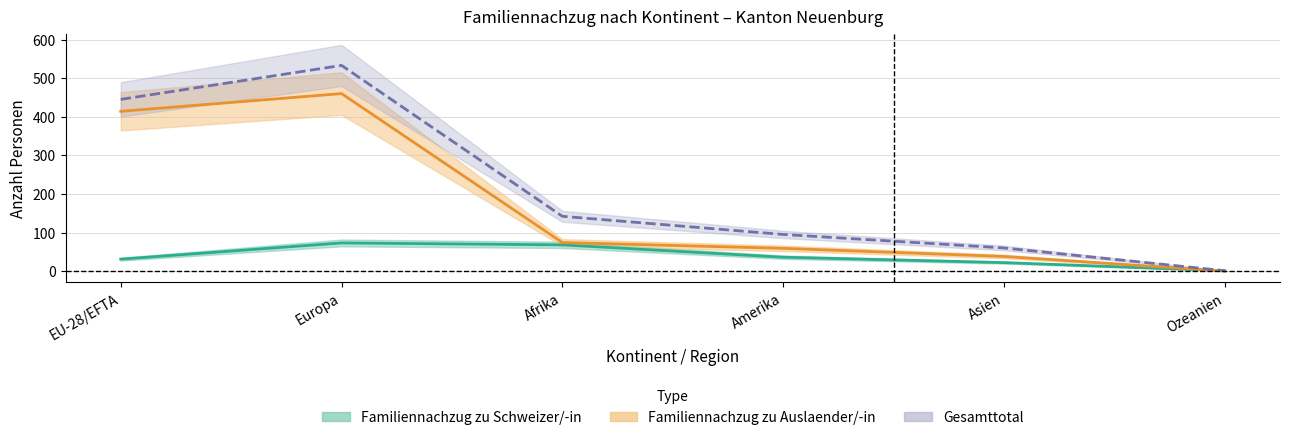

Reading left to right, extract all data points from this chart.

Familiennachzug zu Schweizer/-in: 31	73	68	36	22	1
Familiennachzug zu Auslaender/-in: 414	460	74	59	38	0
Ehepartner (Ausl): 445	533	142	95	60	1